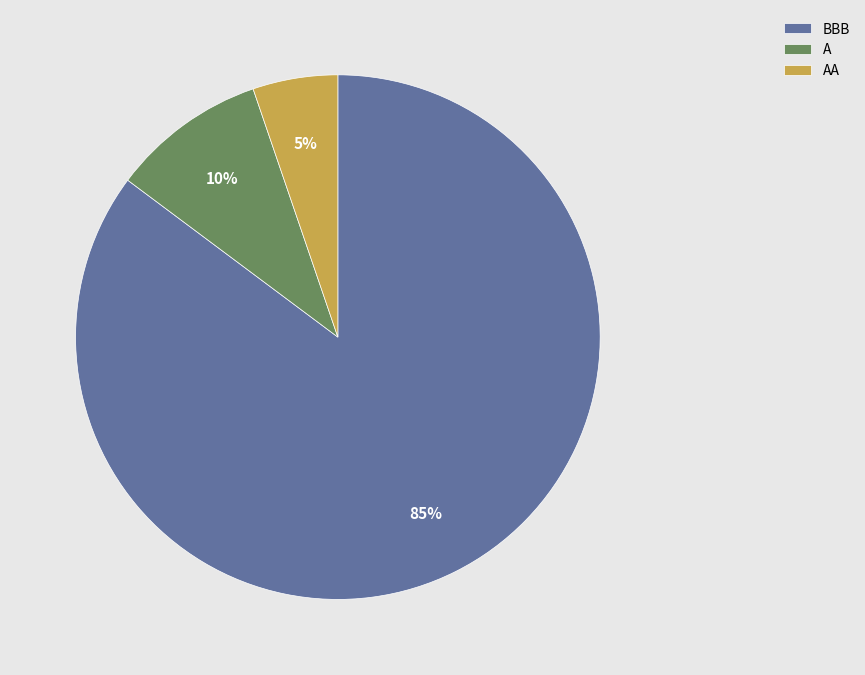

To the nearest percent, what percentage of the pie is BBB?

85%